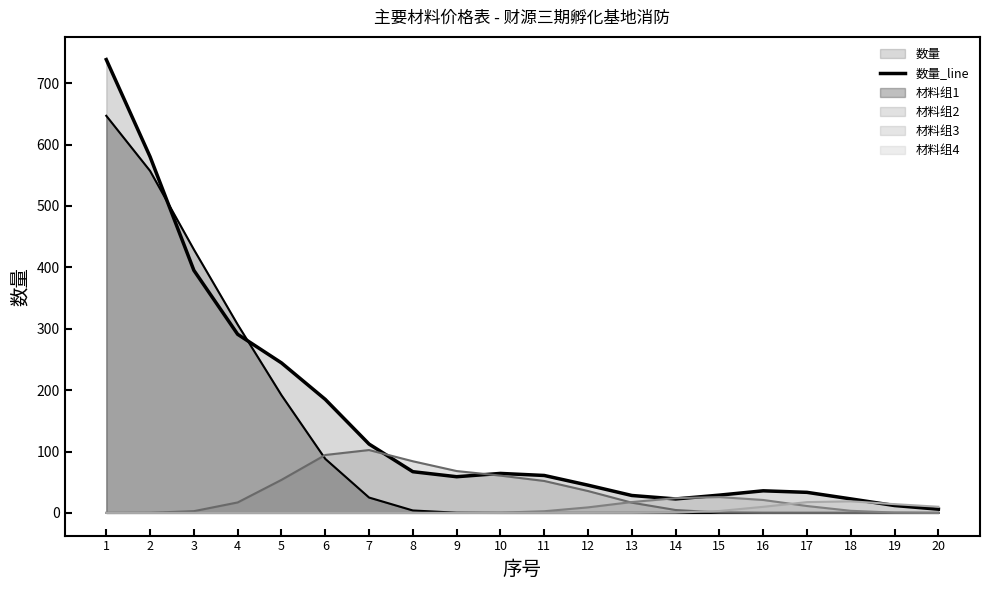

Reading left to right, what are all the values shown in this chart?

1=738.4	2=580.1	3=395.1	4=290.9	5=244.4	6=184.9	7=112.1	8=67.1	9=59.0	10=64.3	11=61.0	12=45.2	13=28.4	14=22.8	15=29.0	16=36.0	17=33.5	18=22.8	19=12.0	20=6.1